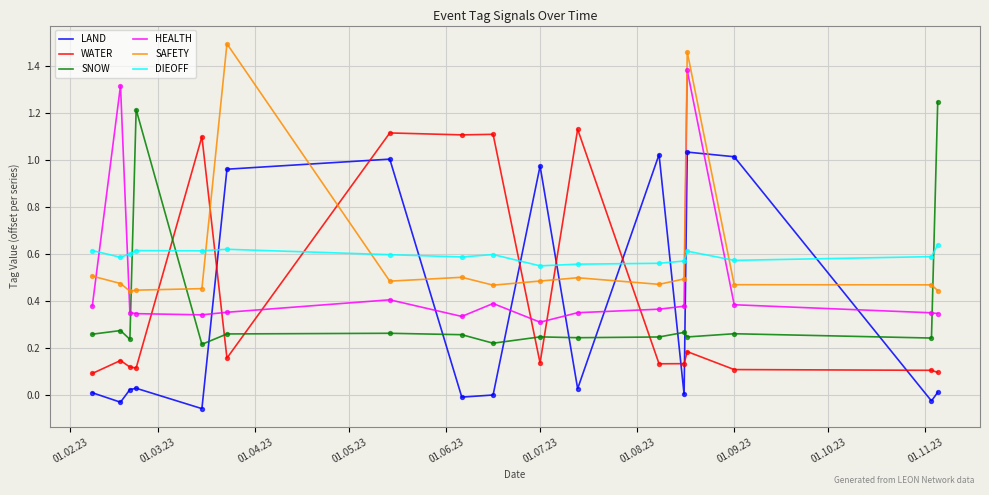

True or false: DIEOFF and SAFETY intersect in this chart.

True